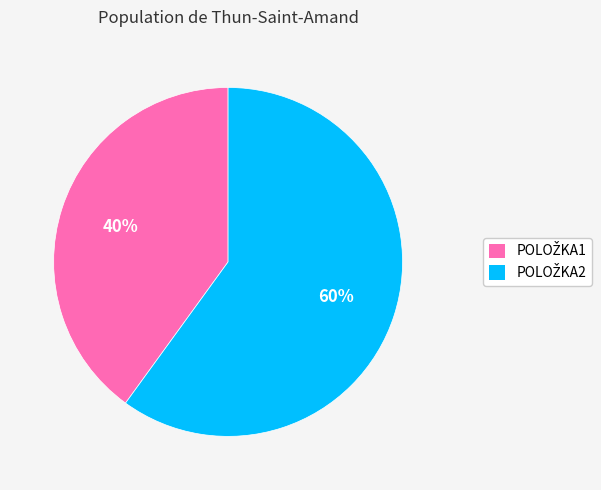

To the nearest percent, what is the average slice percentage?

50%